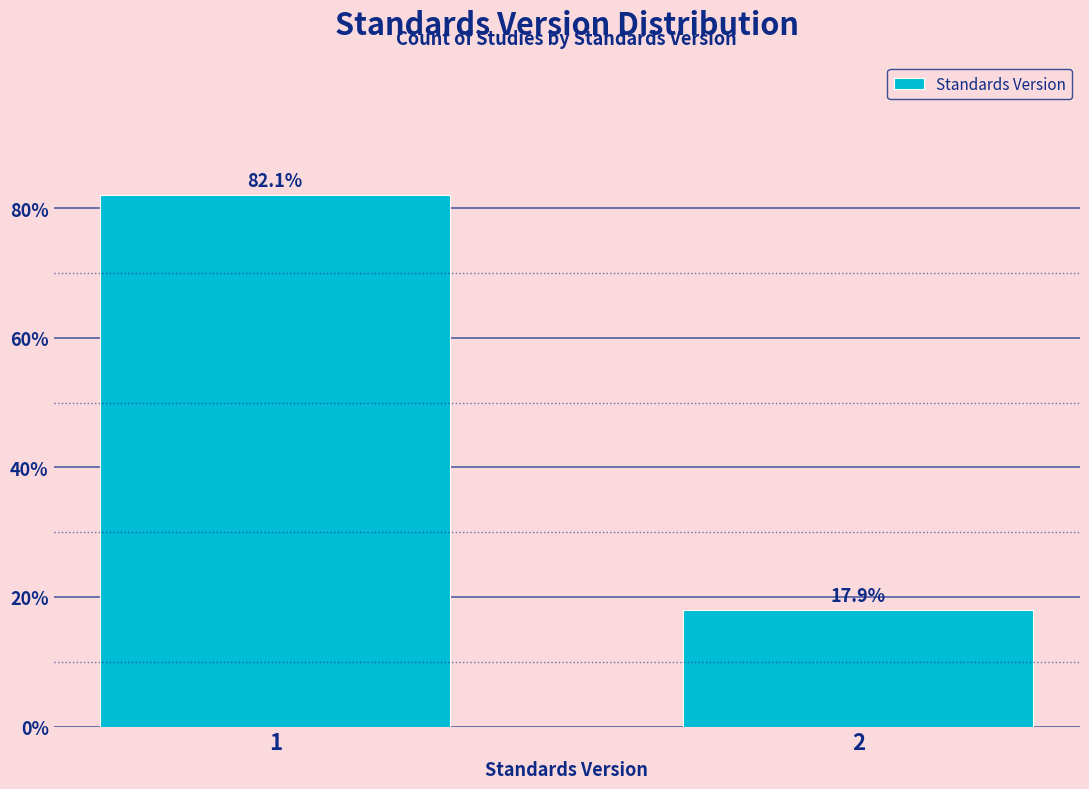

Reading right to left, transcribe all the data shown in this chart.

17.9	82.1